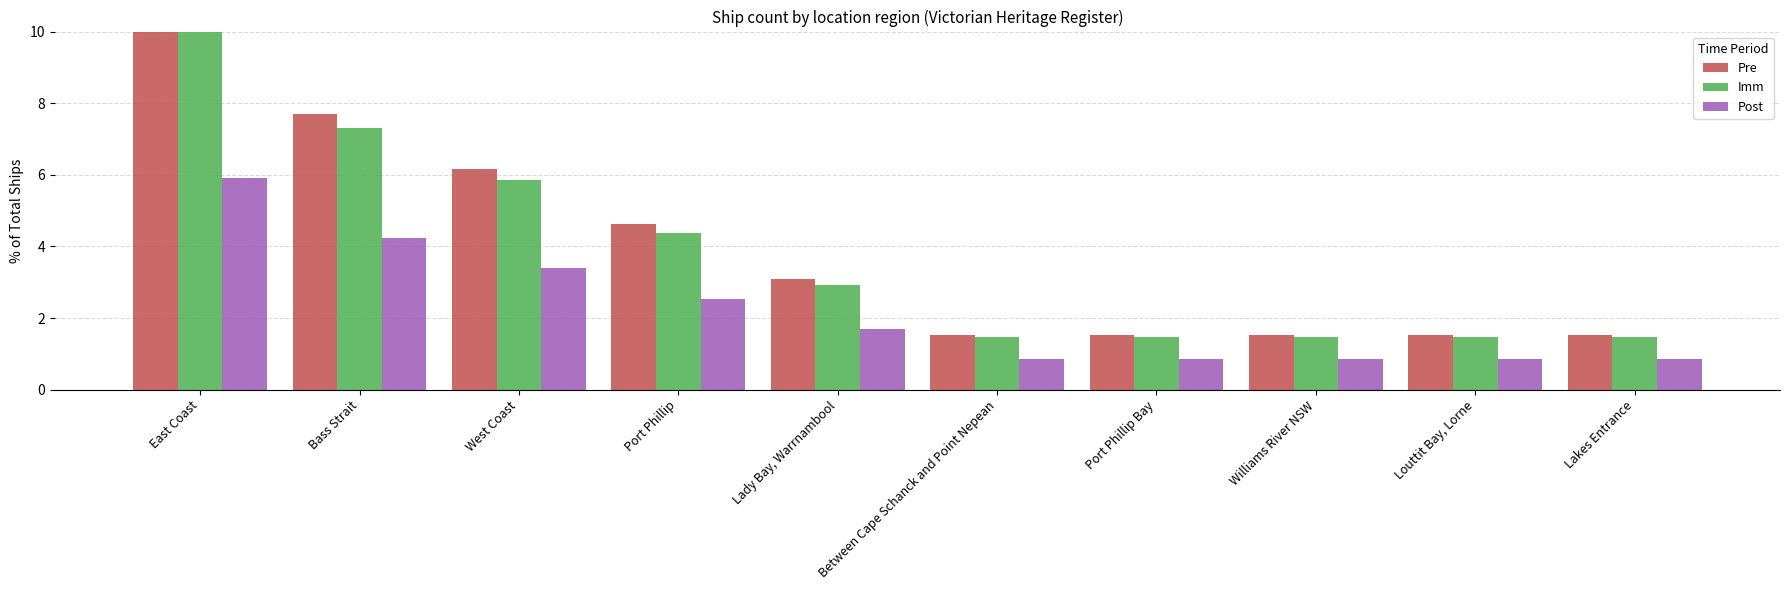

What is the total value across all series at Port Phillip Bay?

3.8